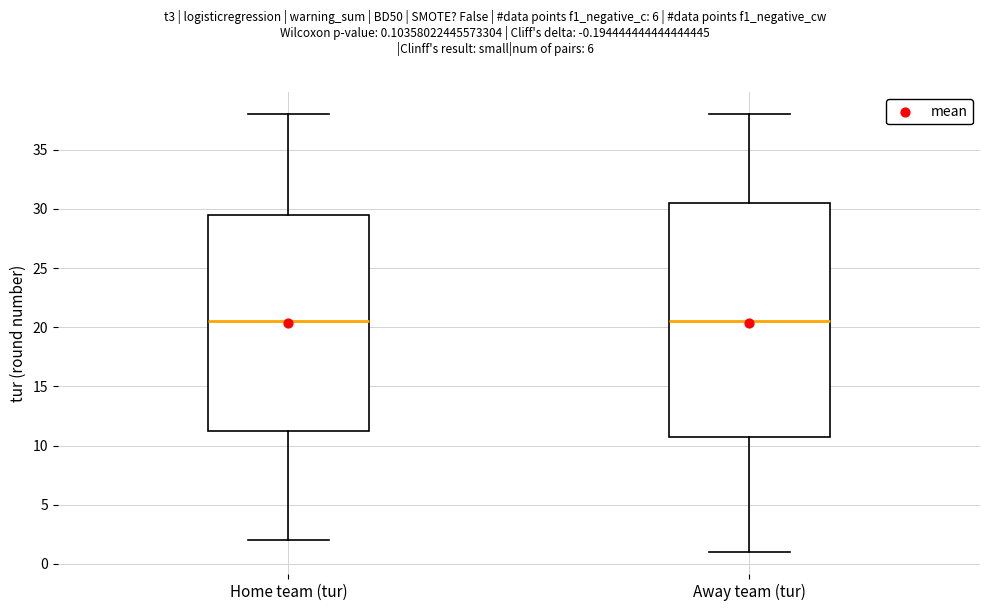

Reading left to right, read every box against the y-axis: the position of its median line, the range the box covers, and the ends of its whiskers. The values are not printed on the chart, so give them approximately, as read against the axis.

Home team (tur): median 20.5, box 11.5 to 29.5, whiskers 2.0 to 38.0
Away team (tur): median 20.5, box 11.0 to 30.5, whiskers 1.0 to 38.0